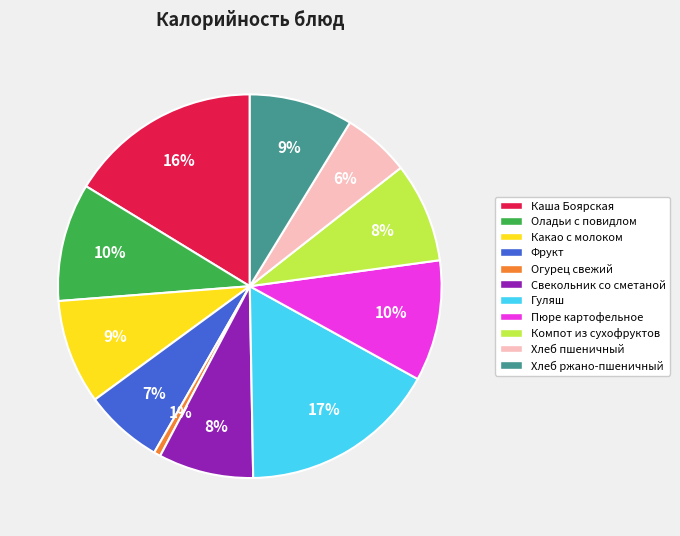

To the nearest percent, what is the combined percentage of Каша Боярская and Гуляш?

33%